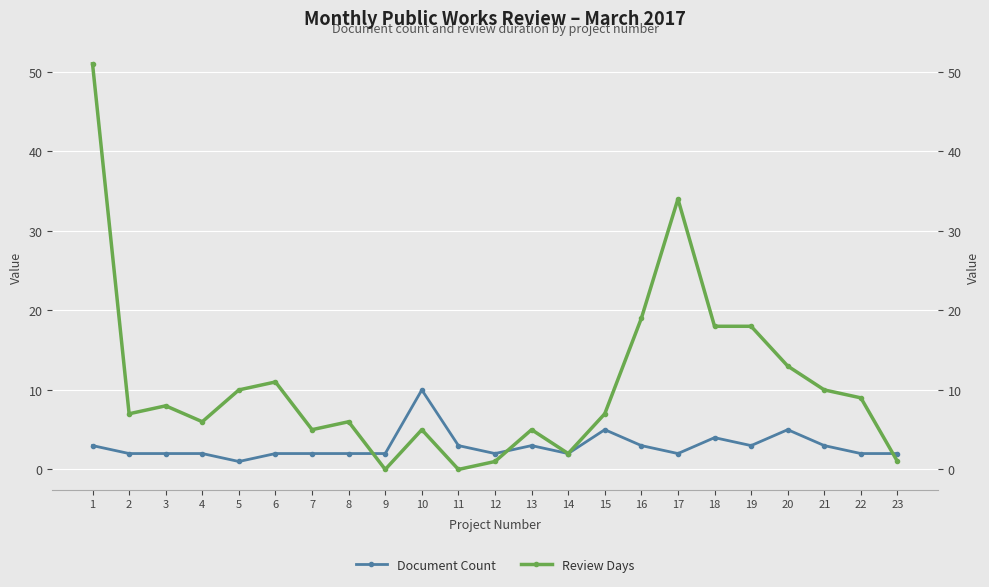

Where does the Review Days series first go above 7?

1